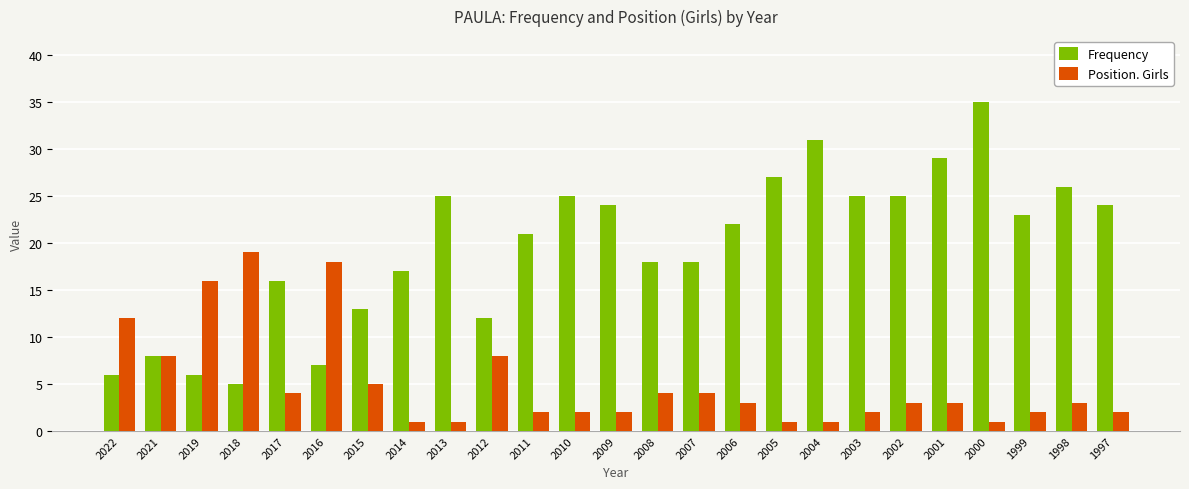

How many data points in Frequency are less than 22?

12